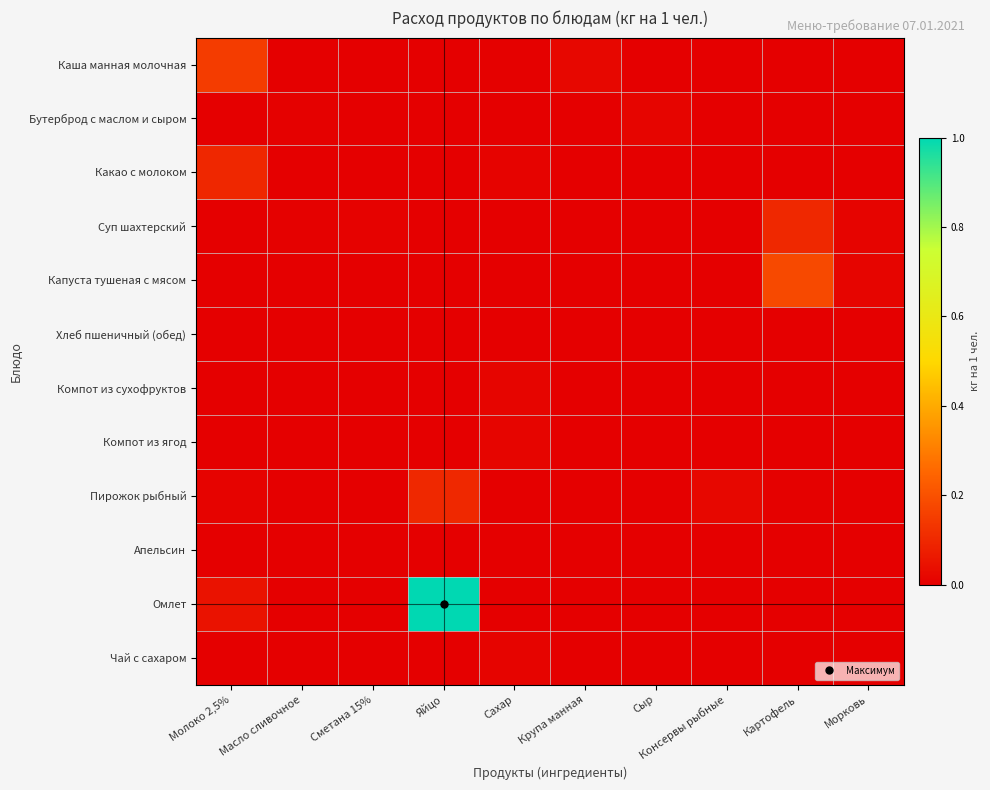

Which has a higher value, Морковь or Масло сливочное?

Масло сливочное